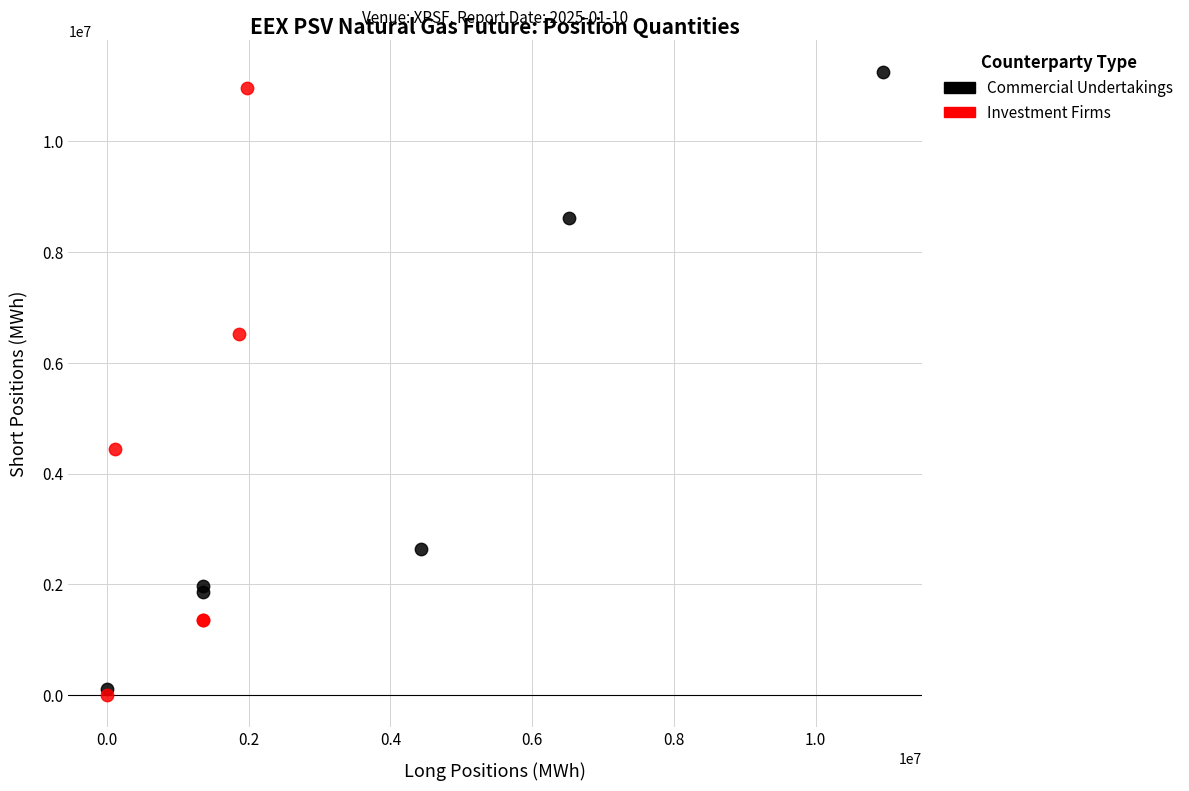

What are all the series names shown in the legend?

Commercial Undertakings, Investment Firms